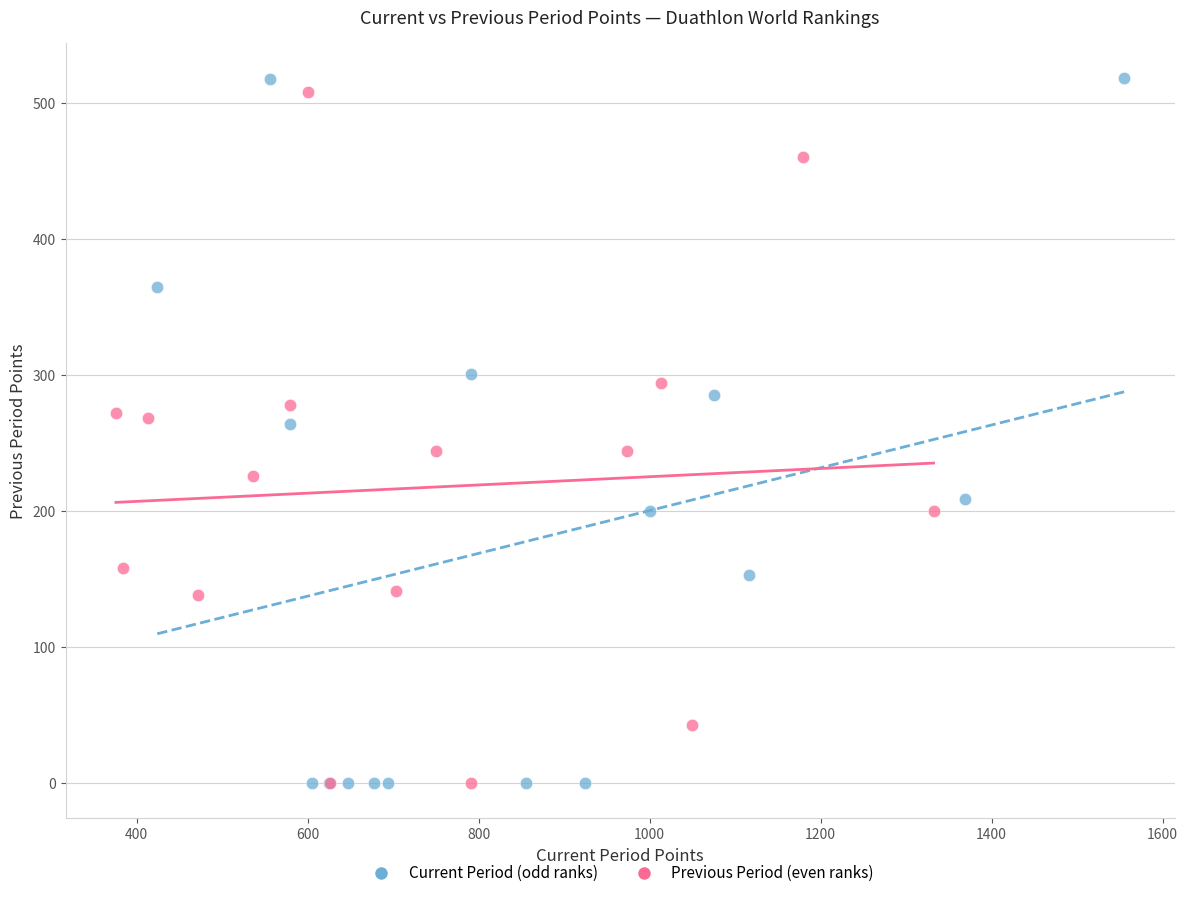

What are all the series names shown in the legend?

Current Period (odd ranks), Previous Period (even ranks)